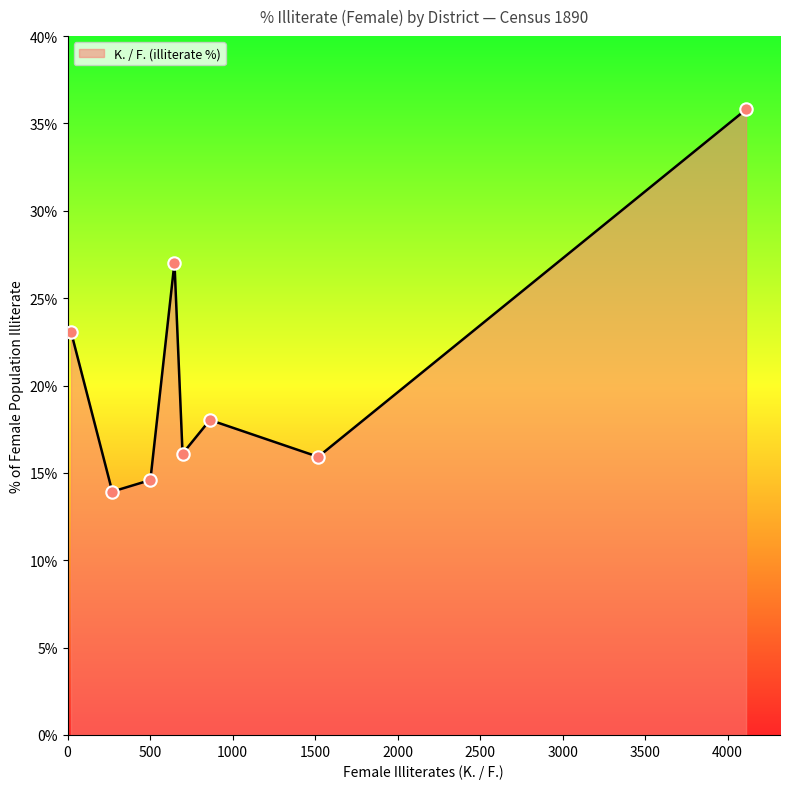

What is the greatest value displayed?

35.8